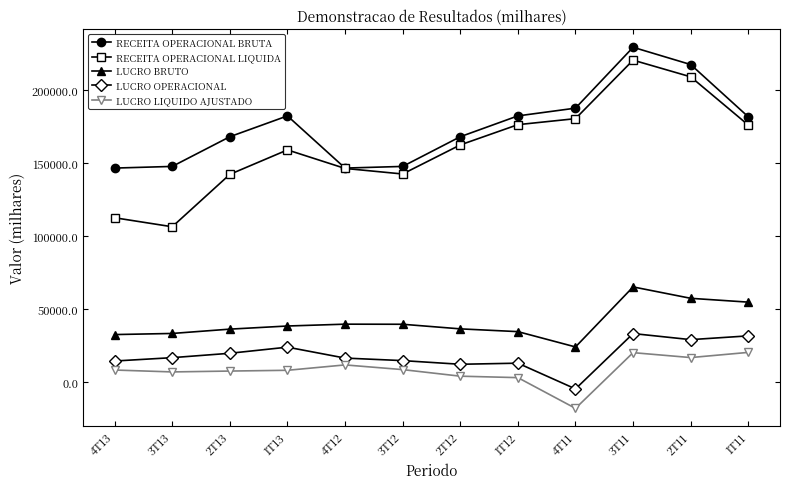

True or false: RECEITA OPERACIONAL BRUTA has more than 0 interior local peaks.

True